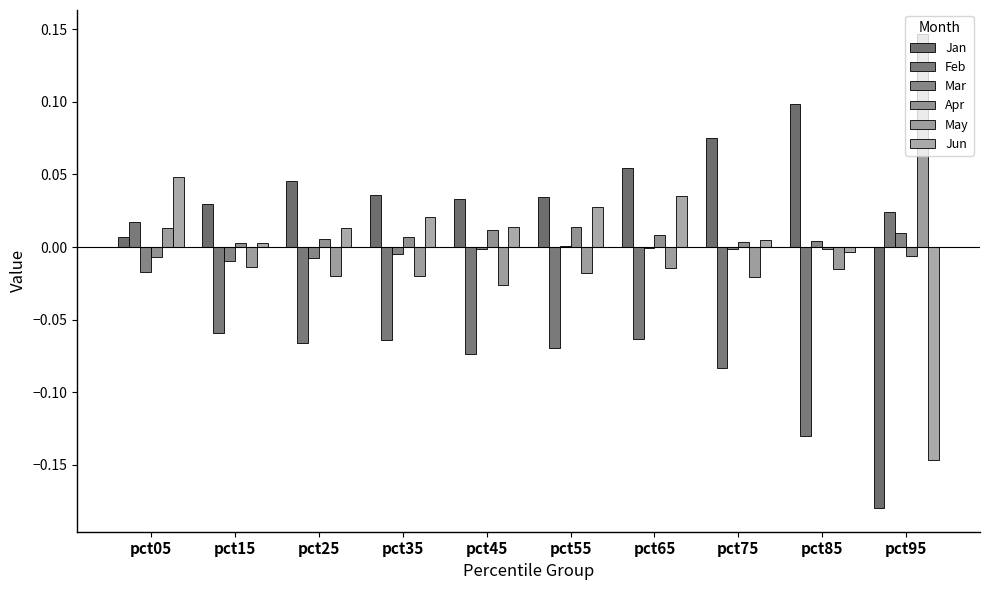

Is the value of Mar at pct05 greater than the value of Jan at pct35?

No